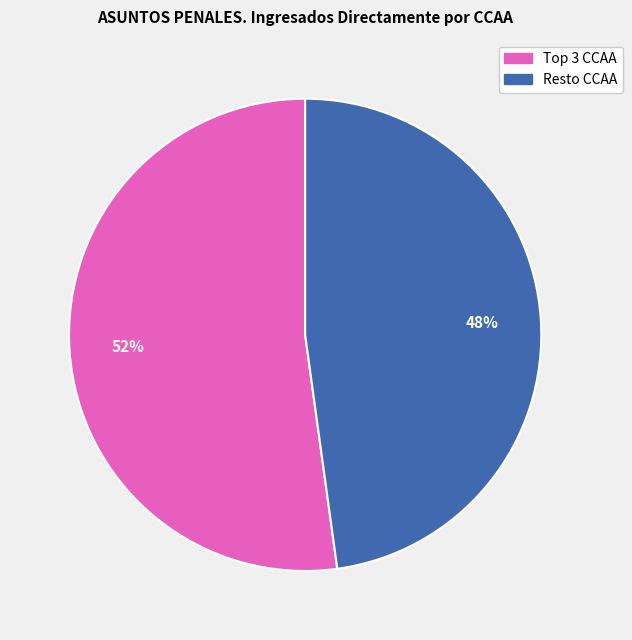

Does any single category account for the majority?

Yes